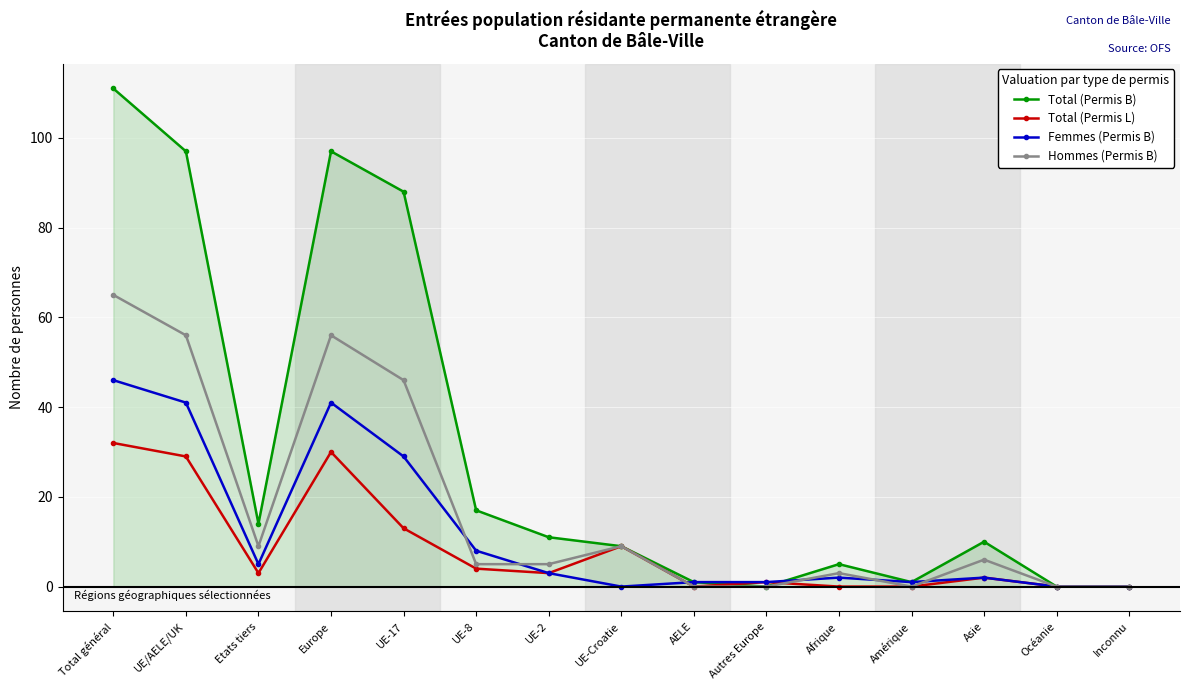

Does the chart display data point markers on the line(s)?

Yes